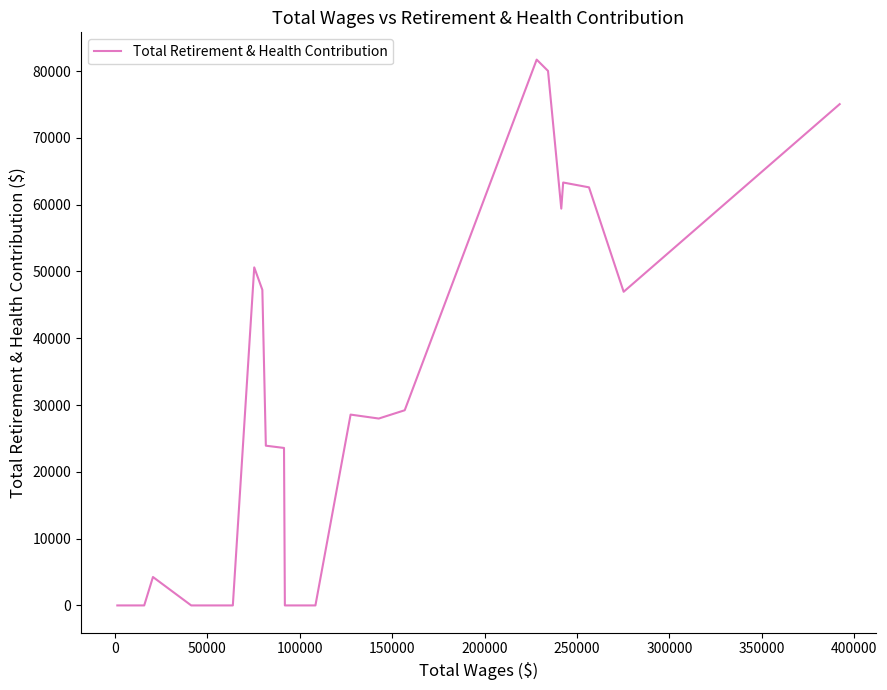

What is the greatest value displayed?

81716